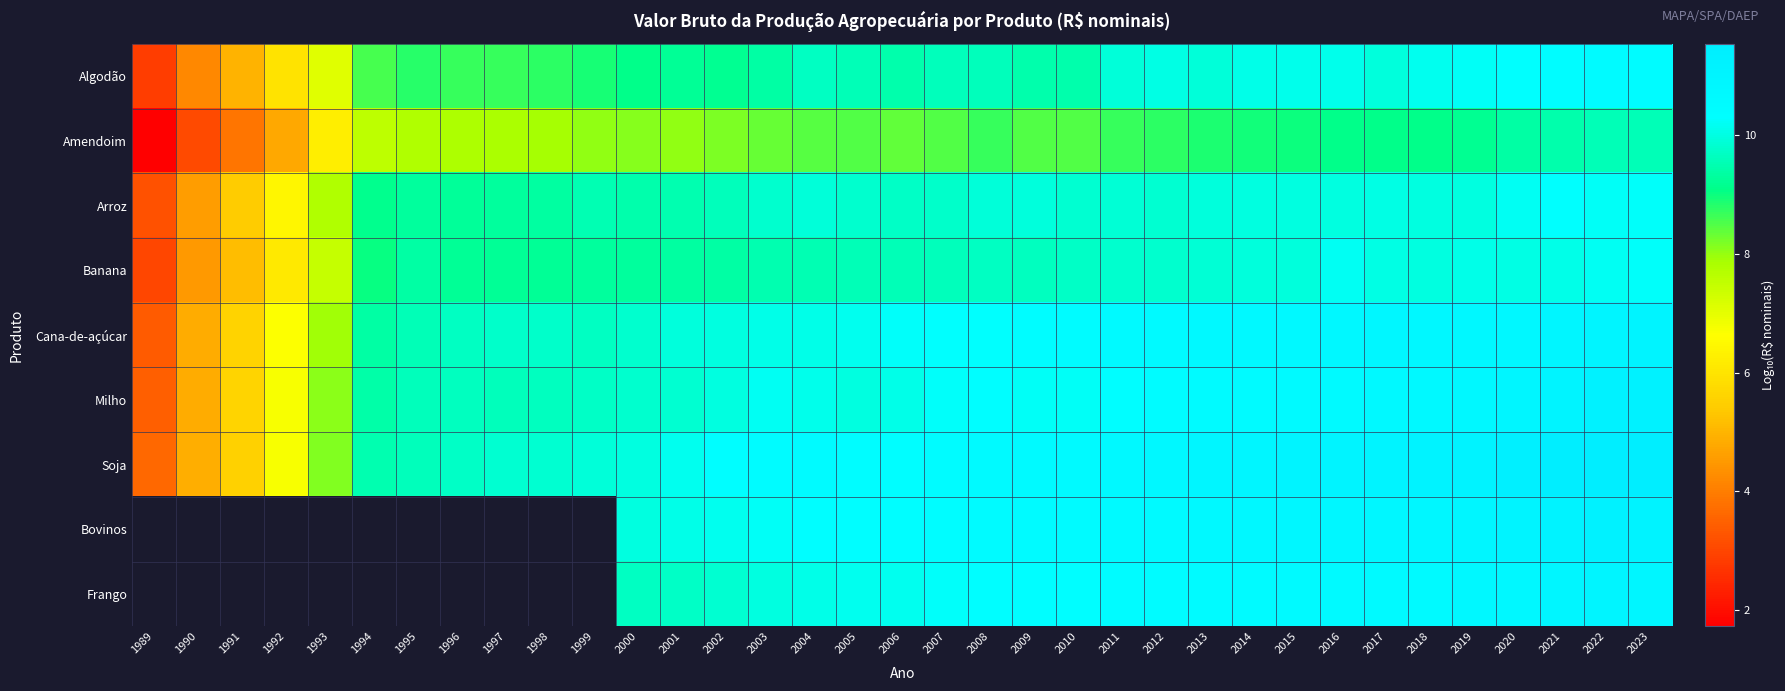

Where is Milho nearest to the value 7?

1992